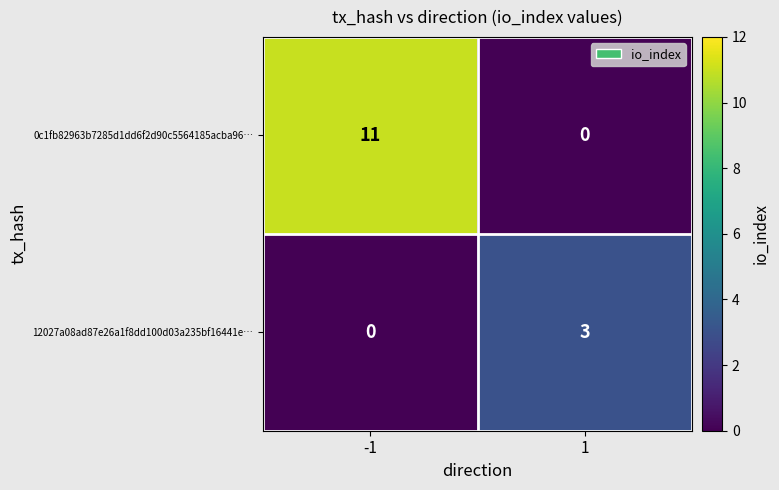

How many distinct data groups are displayed?

2